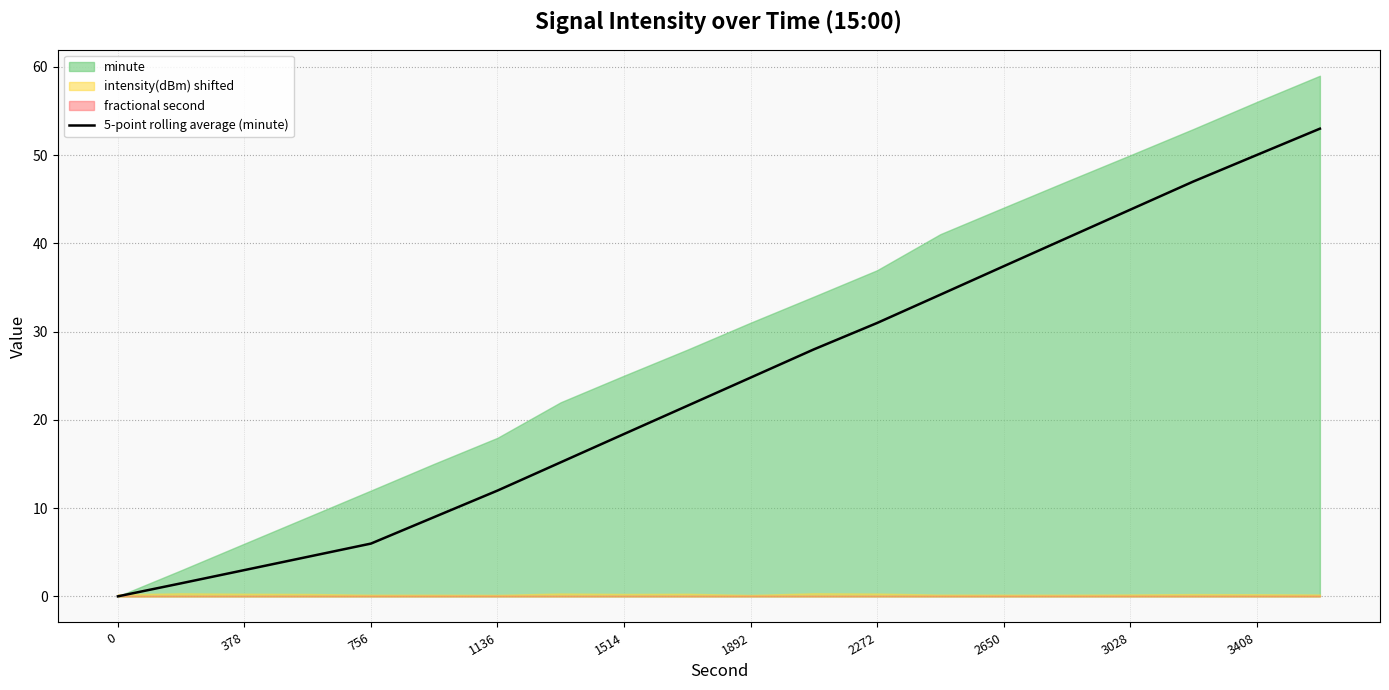

The 5-point rolling average (minute) series shows 3.0 at 378. True or false?

True